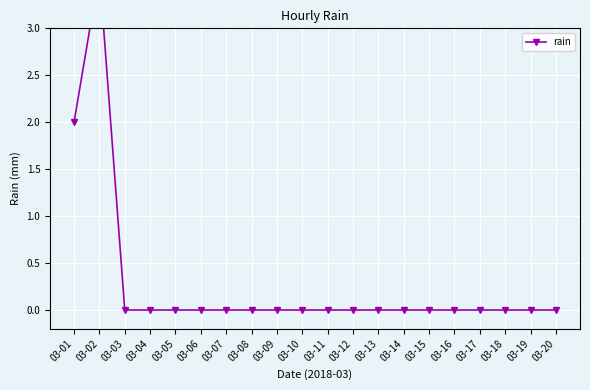

Is it true that the value at 03-11 is -1.4?

False